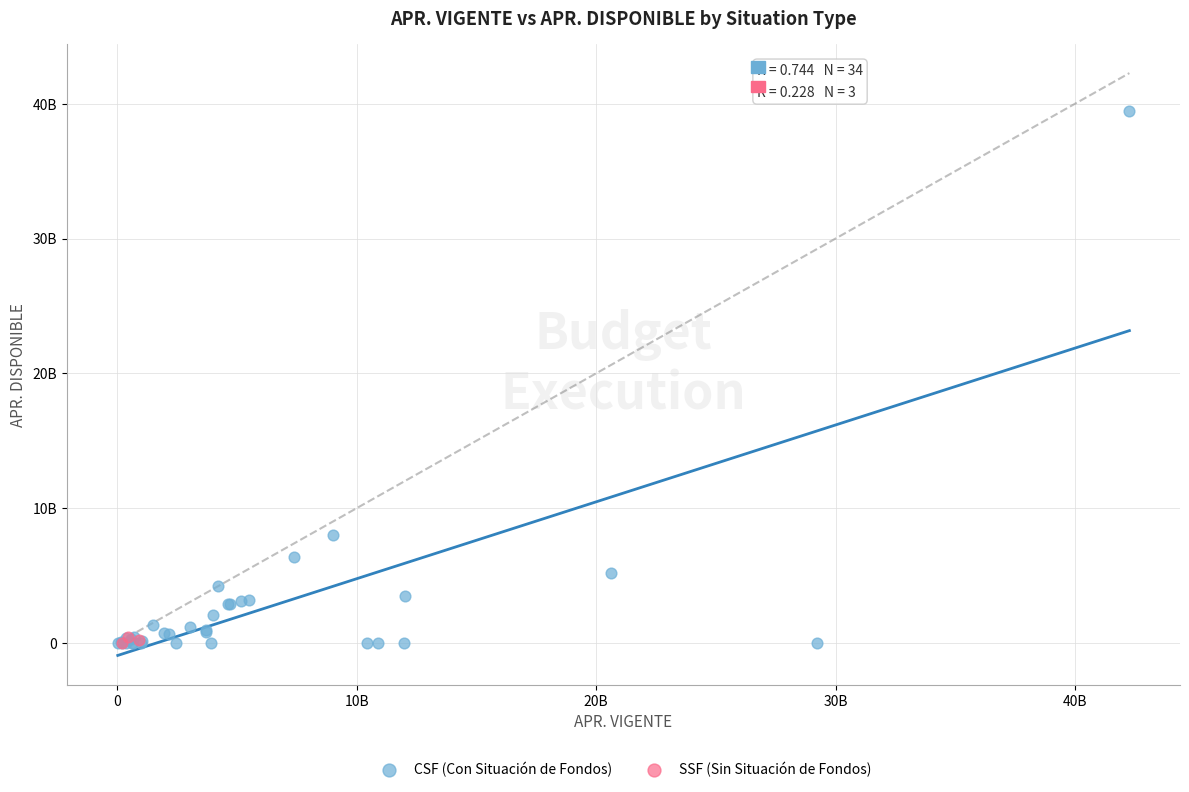

What are all the series names shown in the legend?

CSF (Con Situación de Fondos), SSF (Sin Situación de Fondos)